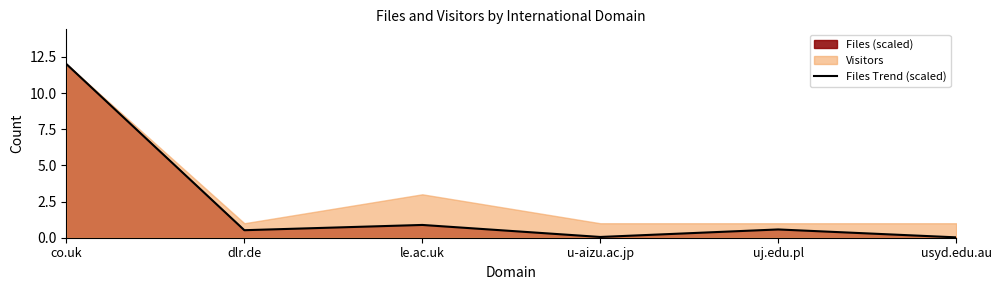

How many lines are shown in the chart?

1